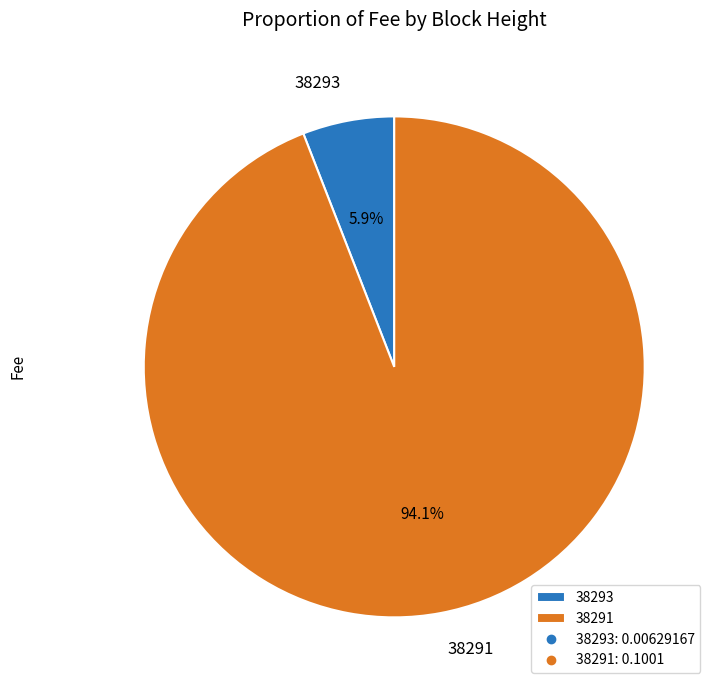

How many segments does this pie chart have?

2